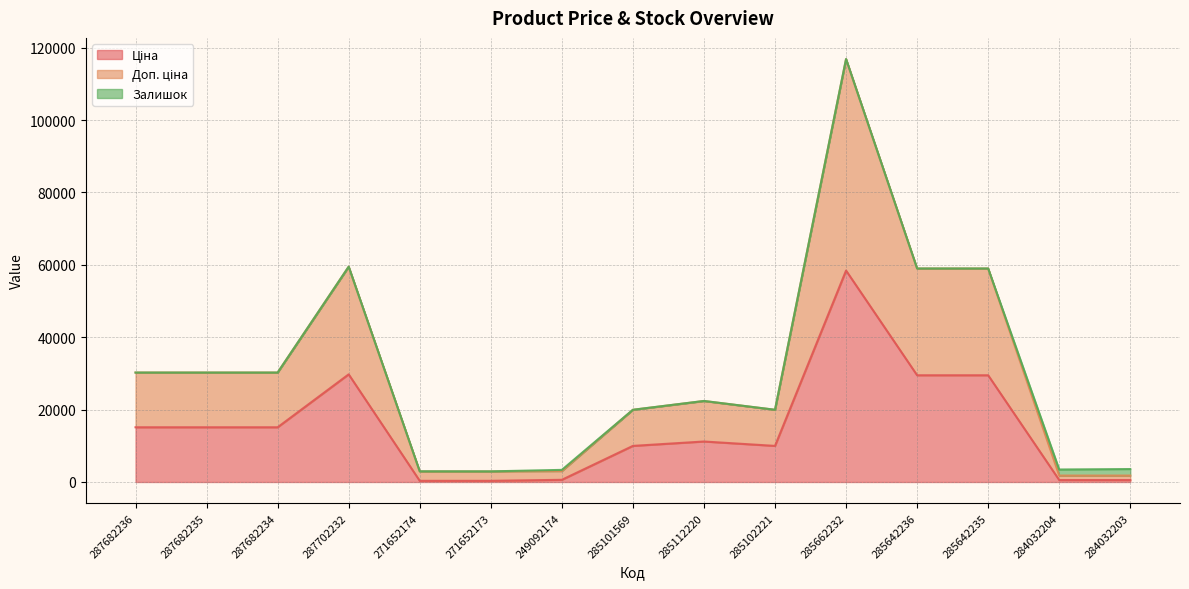

At which category is the sum across all series the highest?

285662232